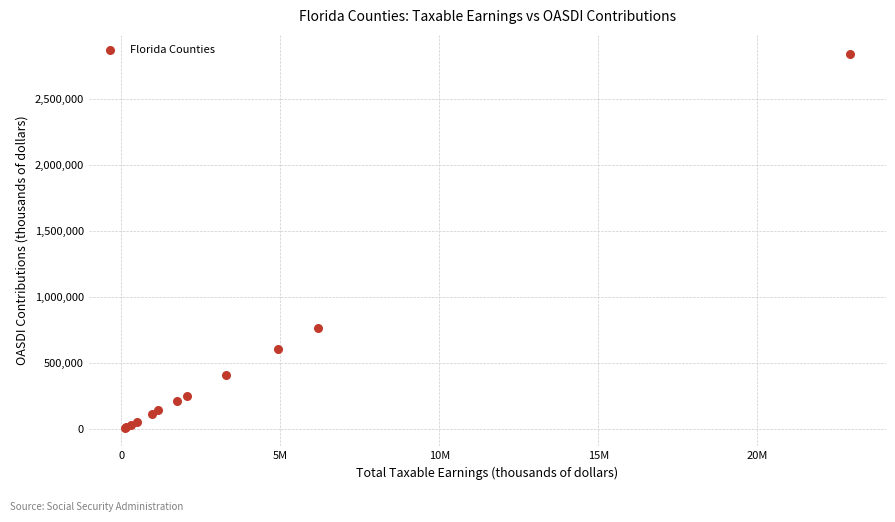

What Y value in the scatter plot is closest to 1427013?

766059